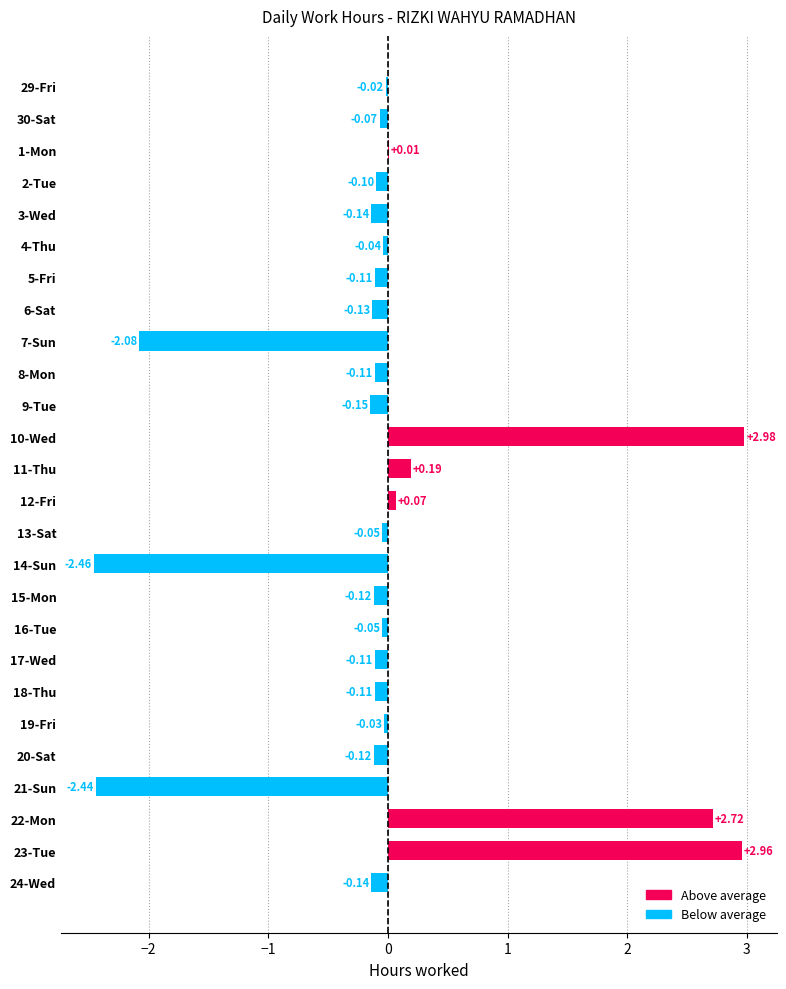

Between 16-Tue and 5-Fri, which is larger?

16-Tue